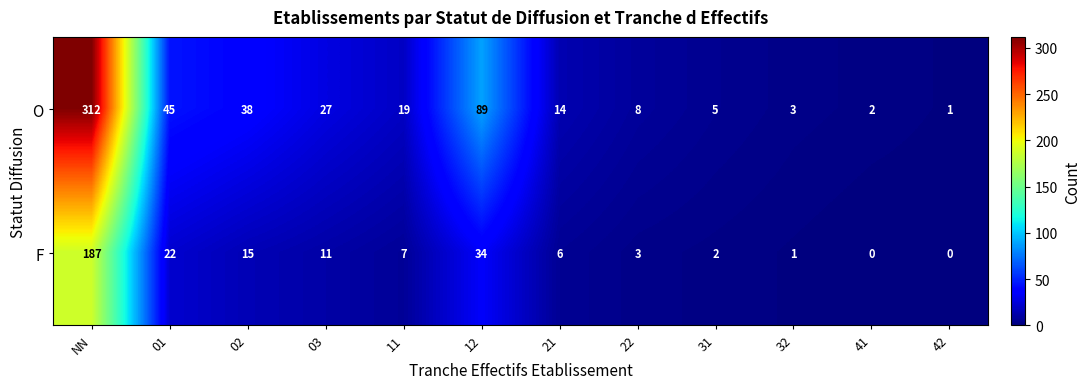

Between 11 and 42, which series saw the biggest shift?

O